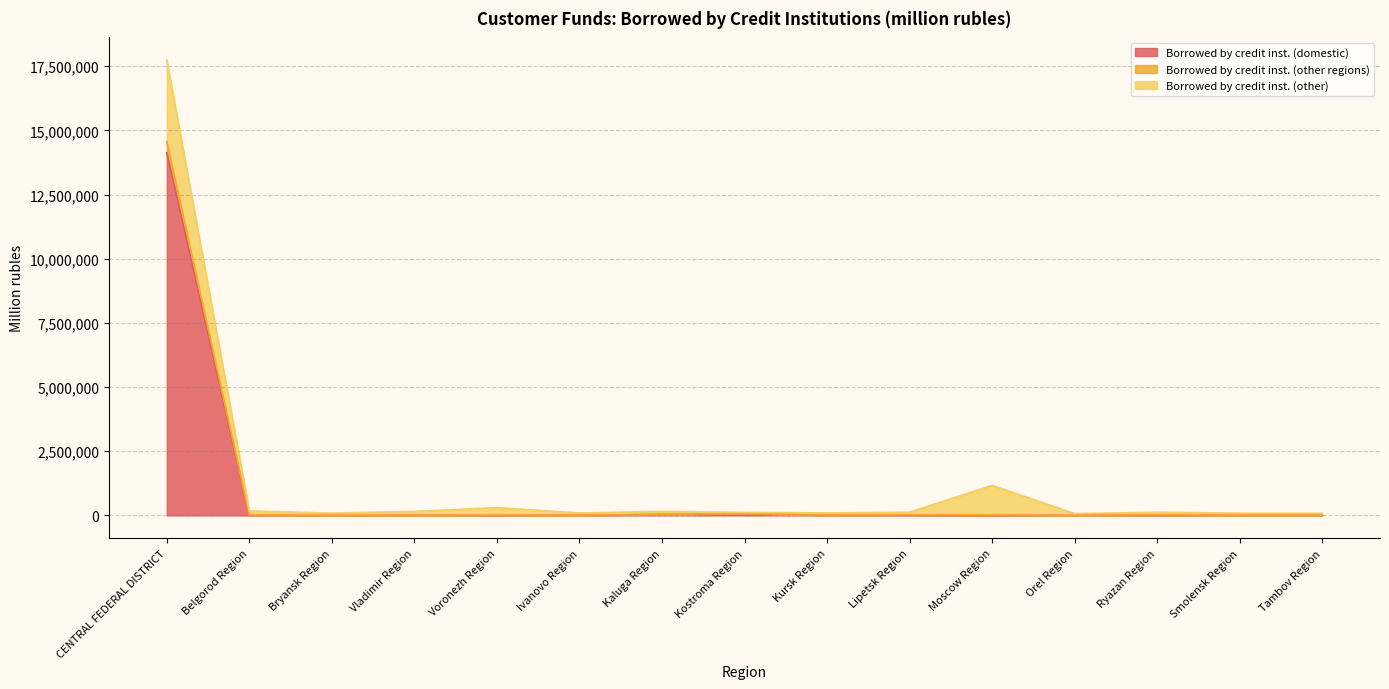

What is the value of the Borrowed by credit inst. (domestic) point at the 6th from the left?

8991